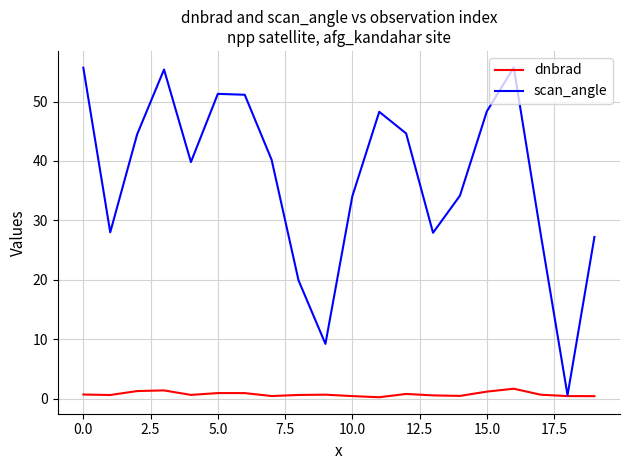

What is the maximum value shown in the chart?

55.7